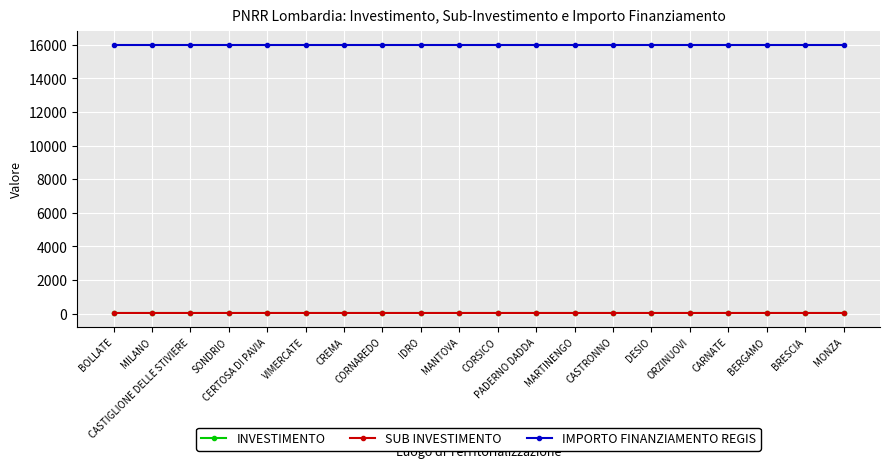

The value of SUB INVESTIMENTO at VIMERCATE is 4.4. True or false?

False